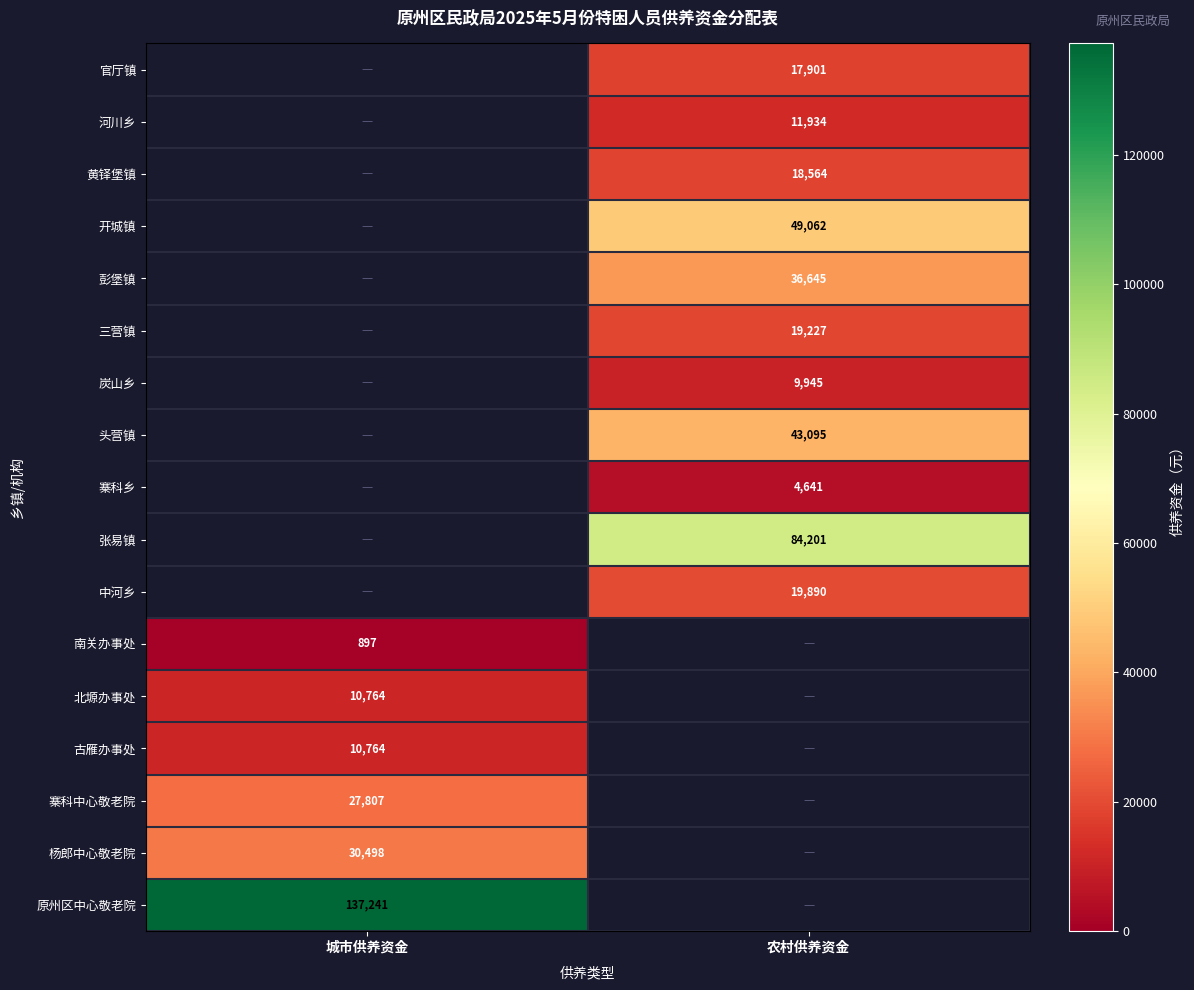

What is the spread (max minus min) of values at 农村供养资金?

79560.0